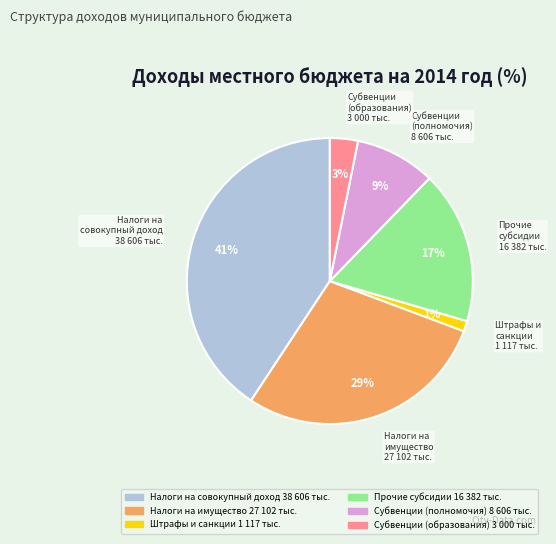

Does any single category account for the majority?

No